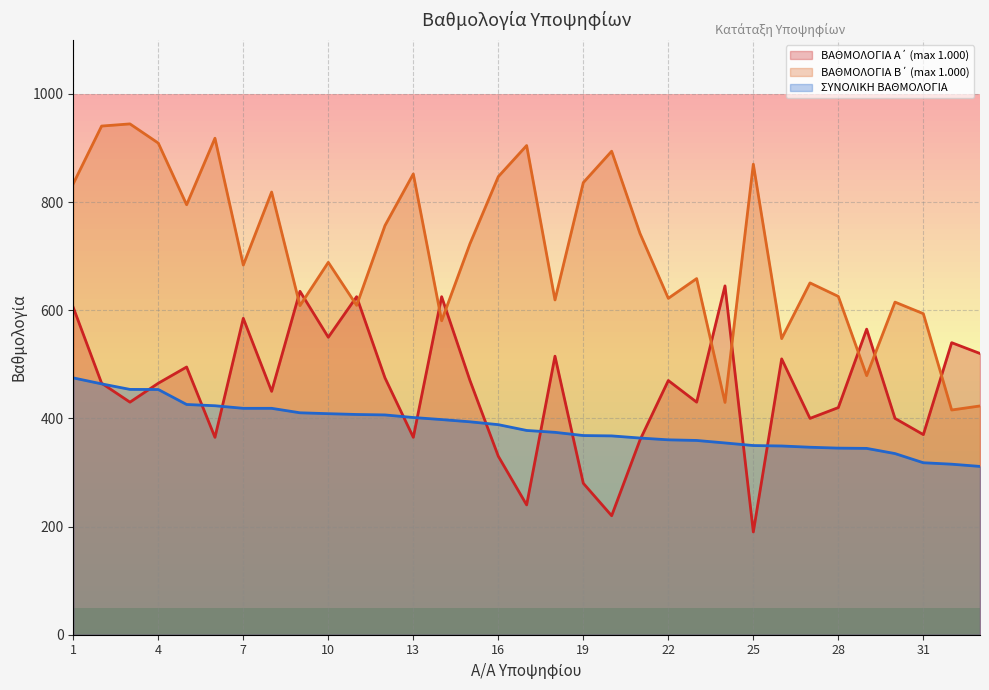

Which series has the largest total across all categories?

ΒΑΘΜΟΛΟΓΙΑ Β΄ (max 1.000)